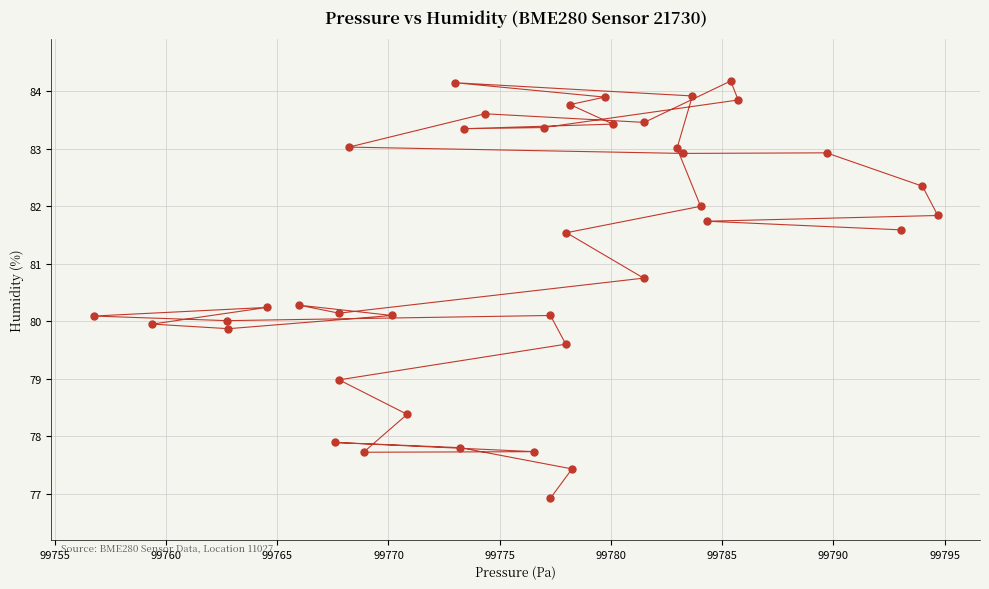

What is the range of X values (max minus min)?

37.9